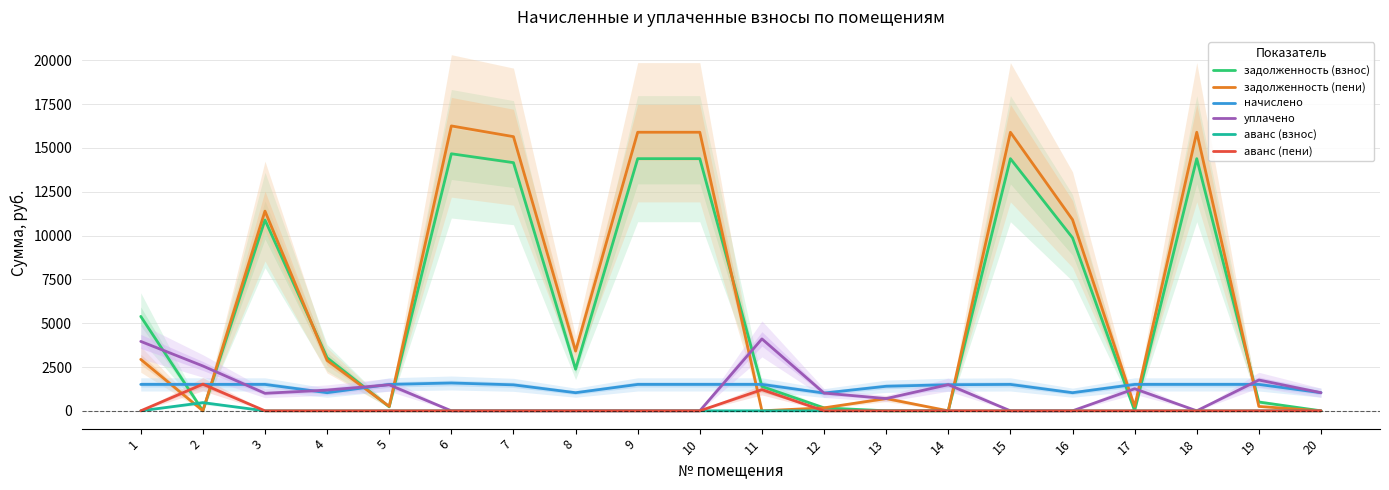

At which category does аванс (пени) reach its first local peak?

2